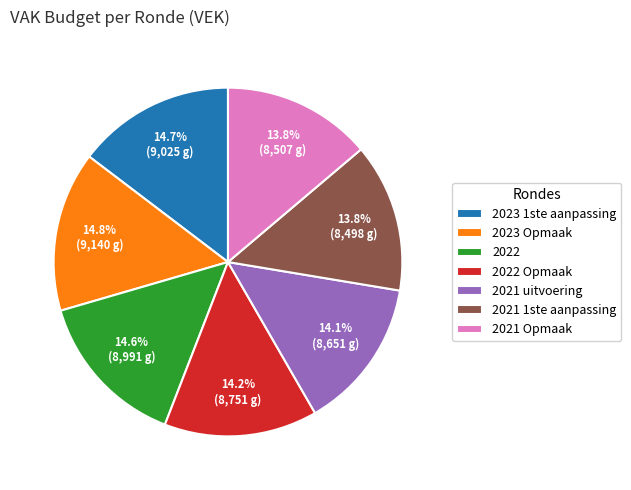

Is there any slice that represents more than half of the pie?

No